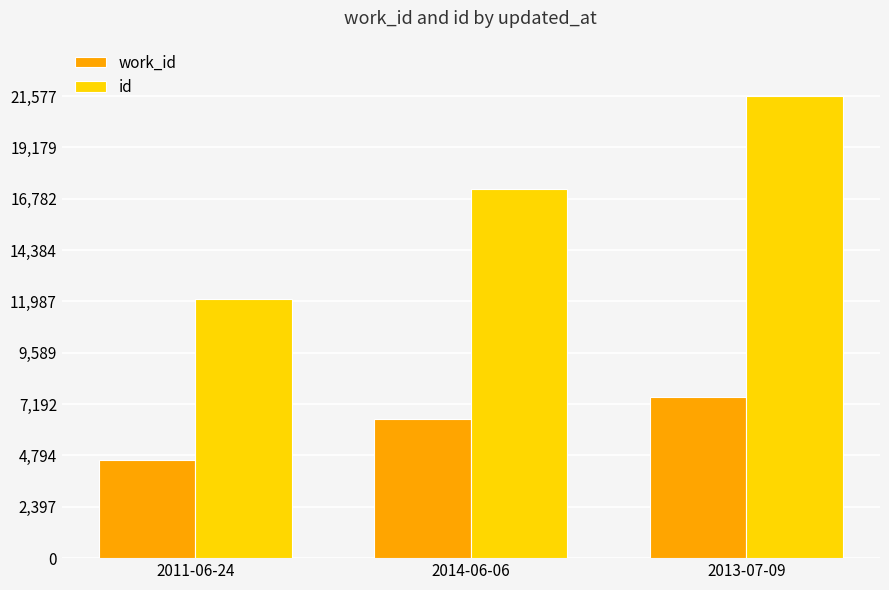

What is the difference between the id values at 2011-06-24 and 2013-07-09?

9456